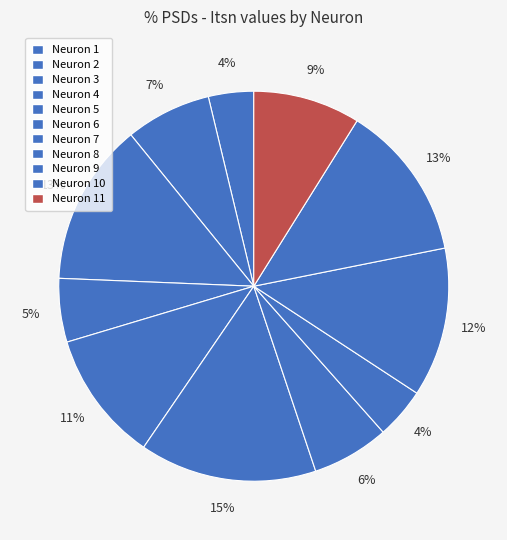

What is the largest slice in the pie chart?

Neuron 6